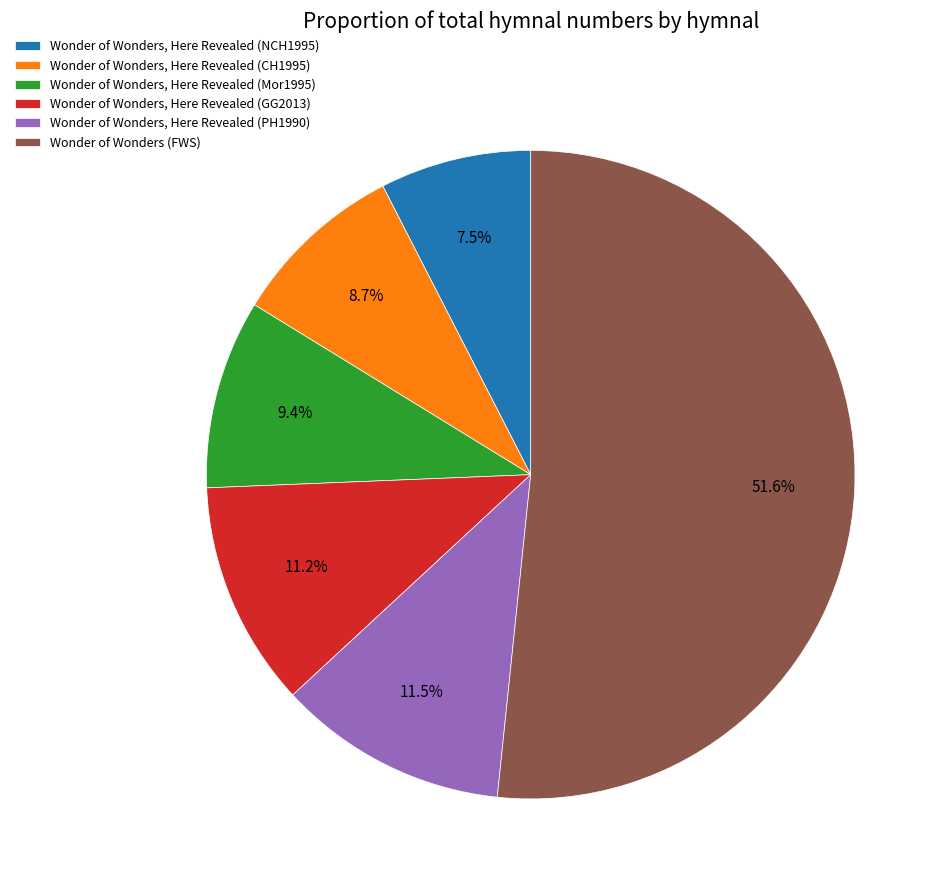

Rank the categories by value from highest to lowest.

Wonder of Wonders (FWS), Wonder of Wonders, Here Revealed (PH1990), Wonder of Wonders, Here Revealed (GG2013), Wonder of Wonders, Here Revealed (Mor1995), Wonder of Wonders, Here Revealed (CH1995), Wonder of Wonders, Here Revealed (NCH1995)